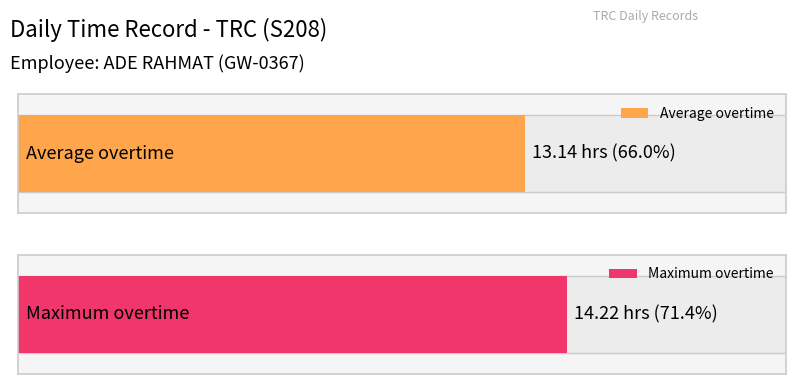

Are the bars grouped side by side (vs. stacked)?

No